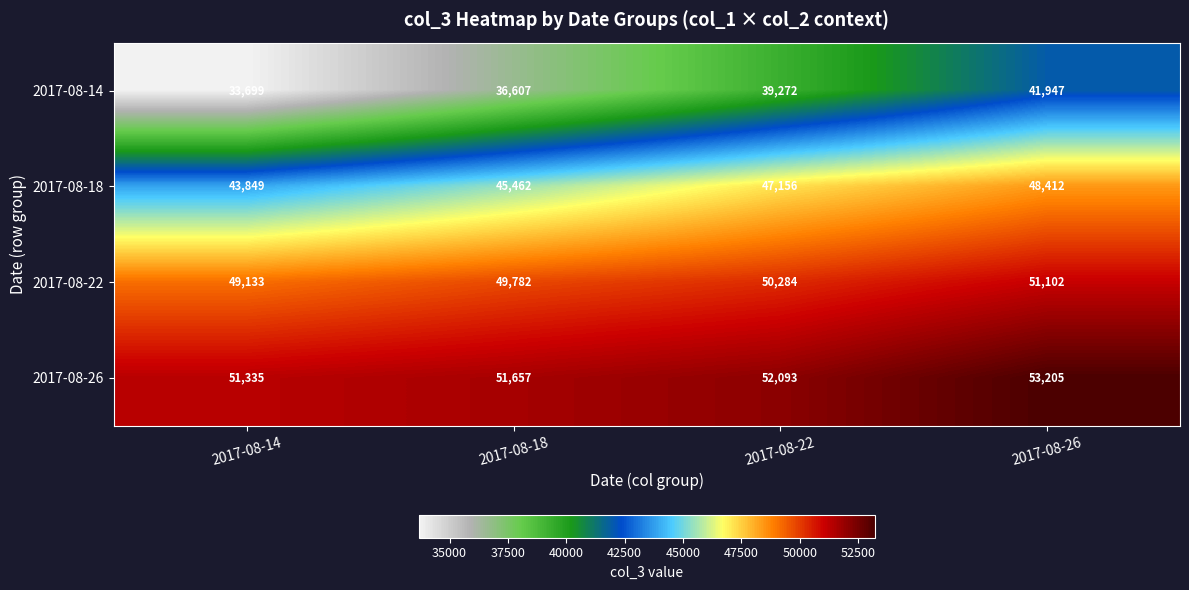

At which category is the sum across all series the highest?

2017-08-26